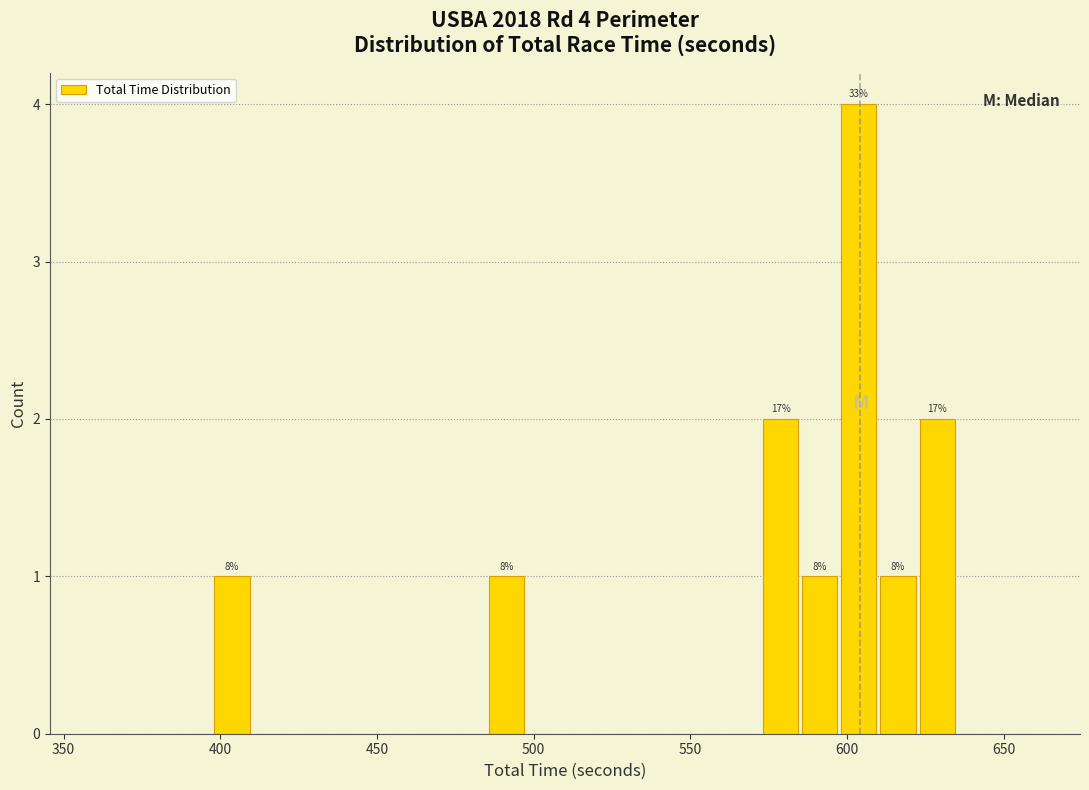

Read against the x-axis, roughly where is the centre of the tallest bar?

605